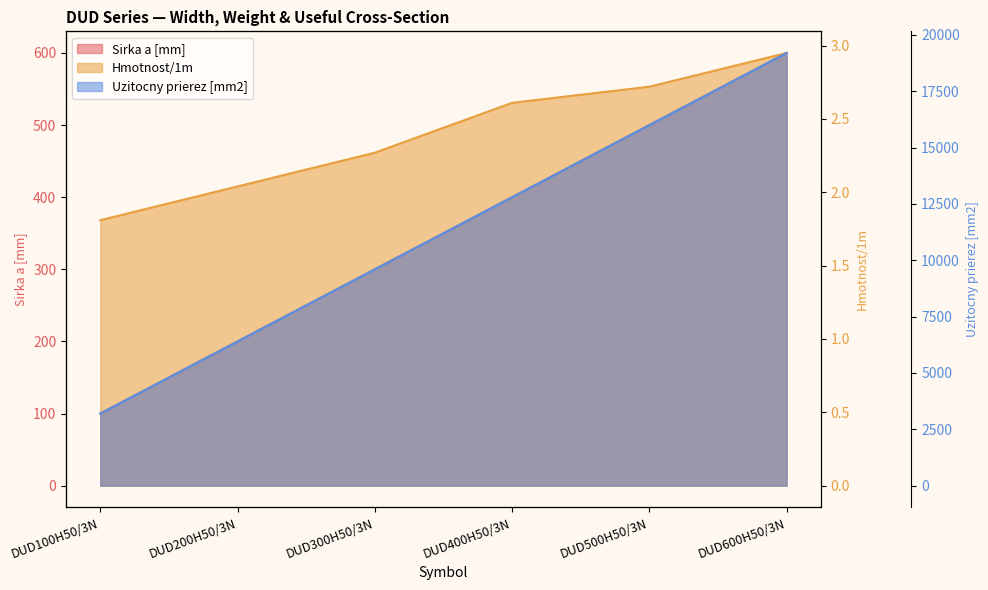

What is the label of the 5th point from the left?

DUD500H50/3N